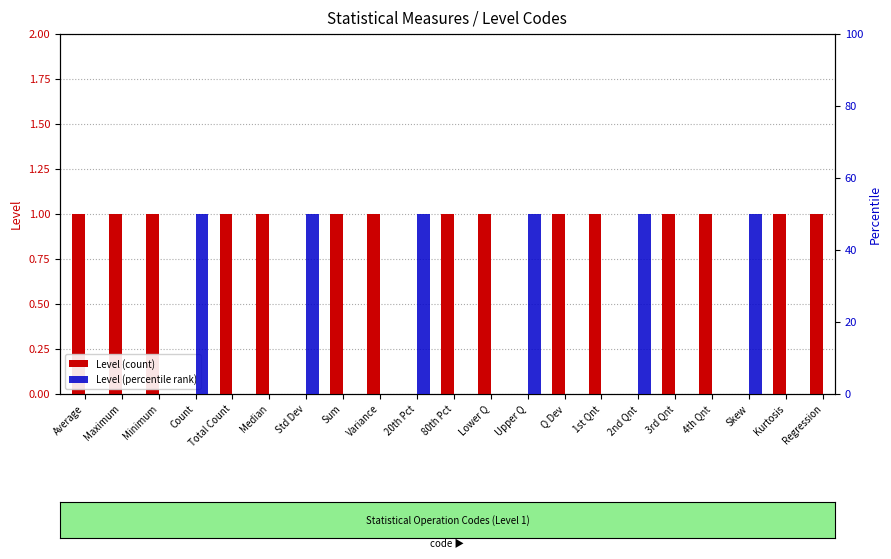

At which category is the sum across all series the highest?

Count